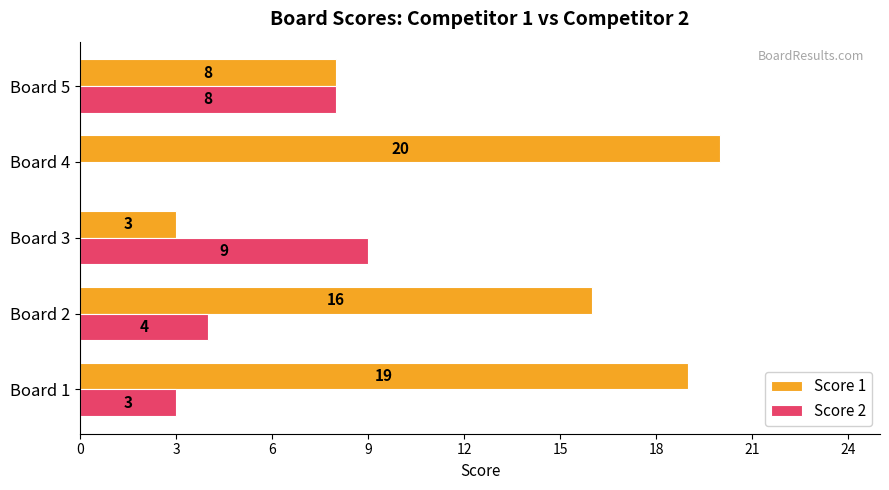

What is the sum of all Score 2 values?

24